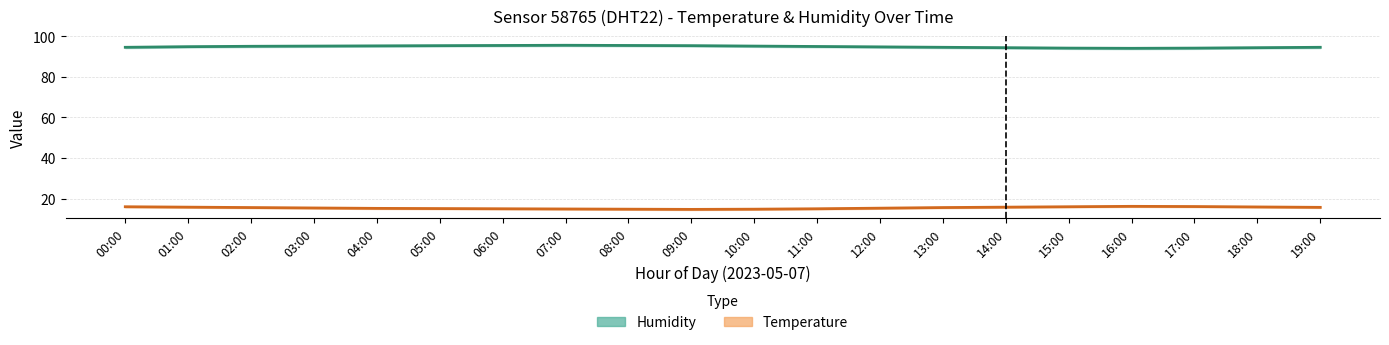

True or false: temperature and humidity cross at least once.

False